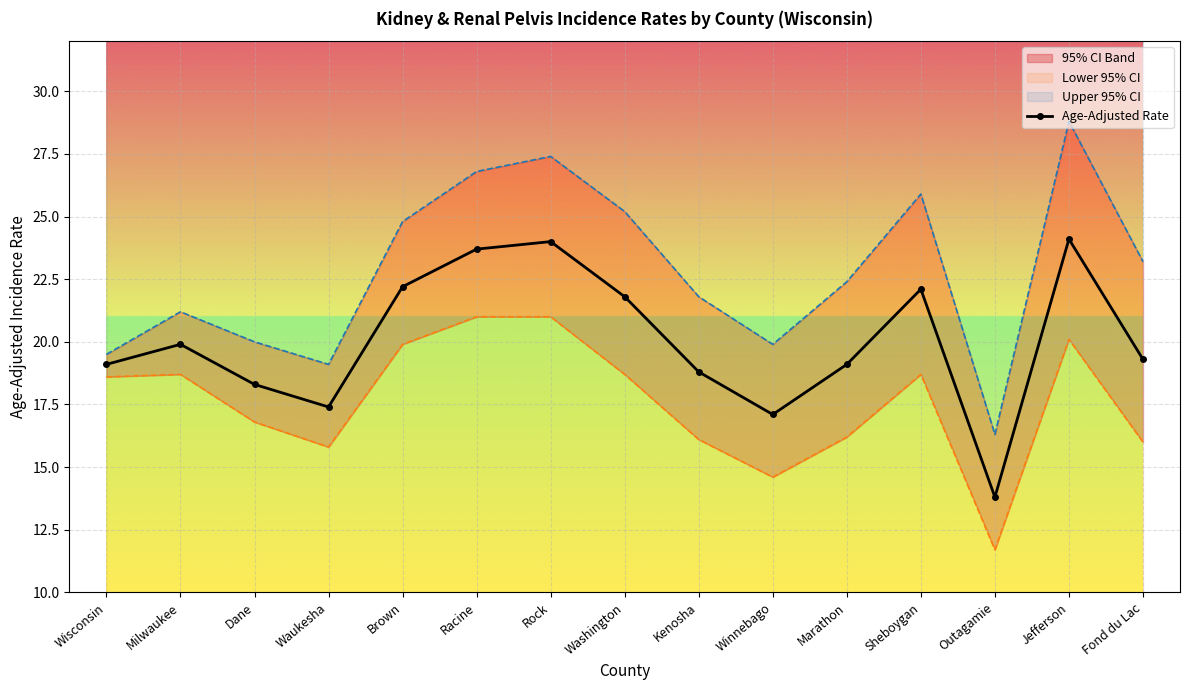

At which label does the data first exceed 19?

Wisconsin